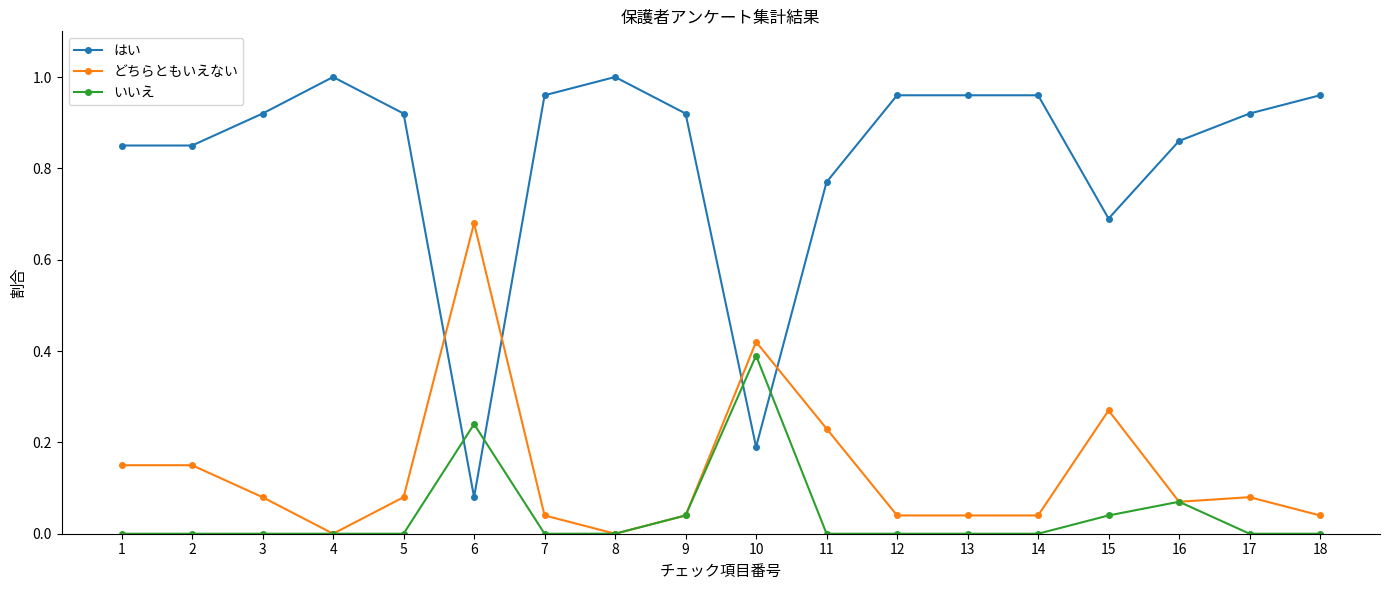

True or false: いいえ and はい intersect in this chart.

True